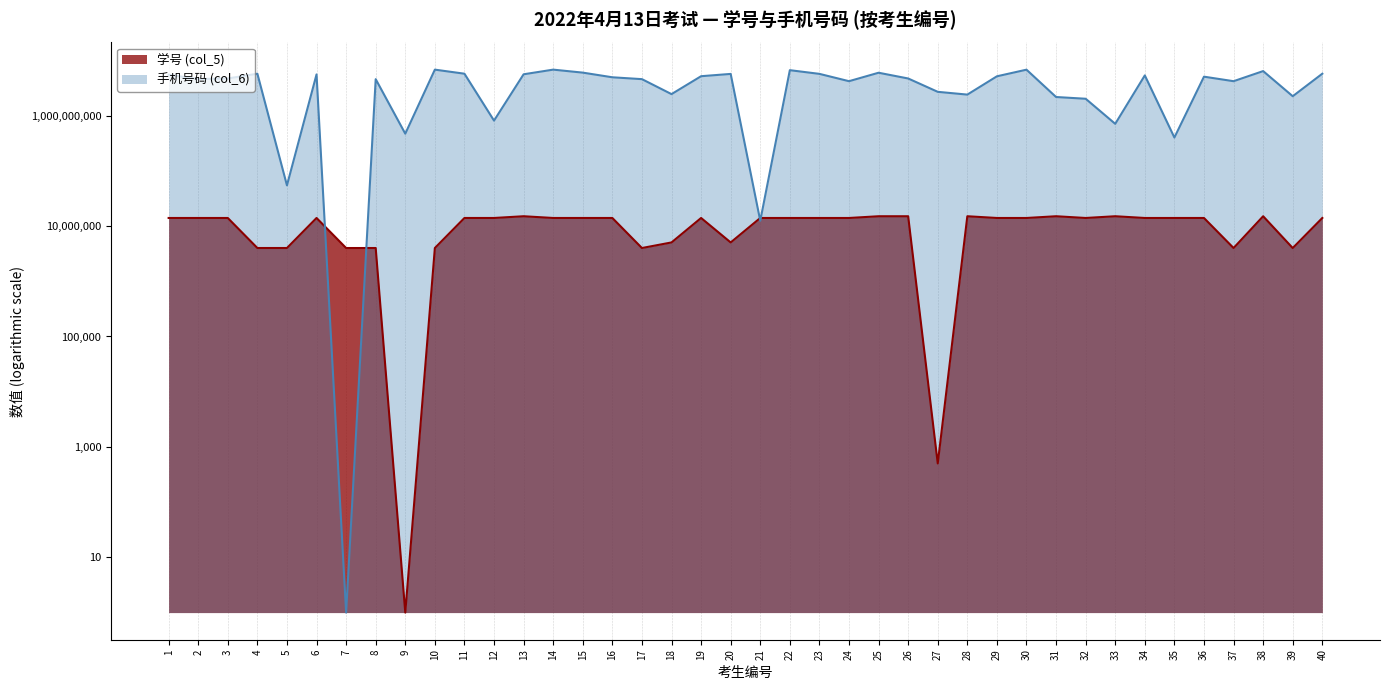

How many interior local valleys does the 手机号码 (col_6) series have?

13